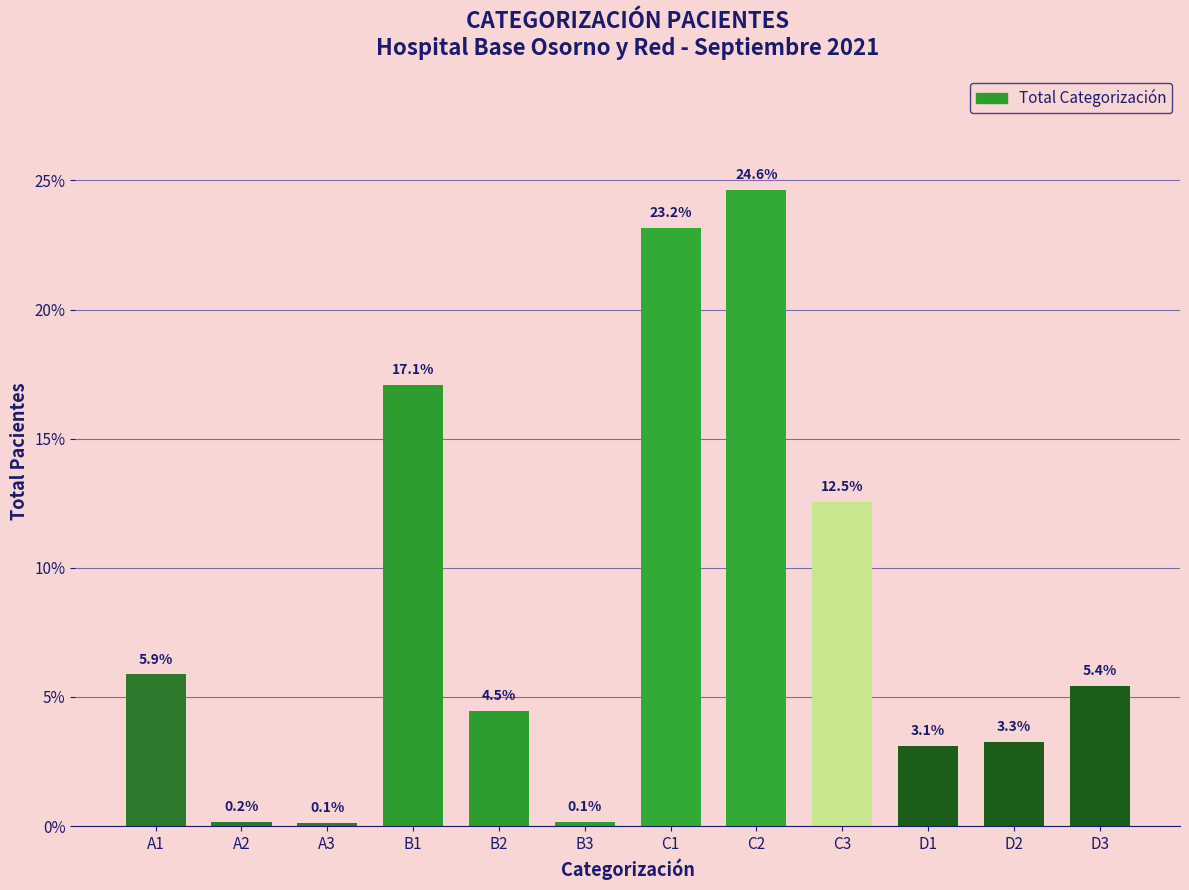

Reading left to right, list all the values displayed in this chart.

A1=5.9	A2=0.2	A3=0.1	B1=17.1	B2=4.5	B3=0.1	C1=23.2	C2=24.6	C3=12.5	D1=3.1	D2=3.3	D3=5.4